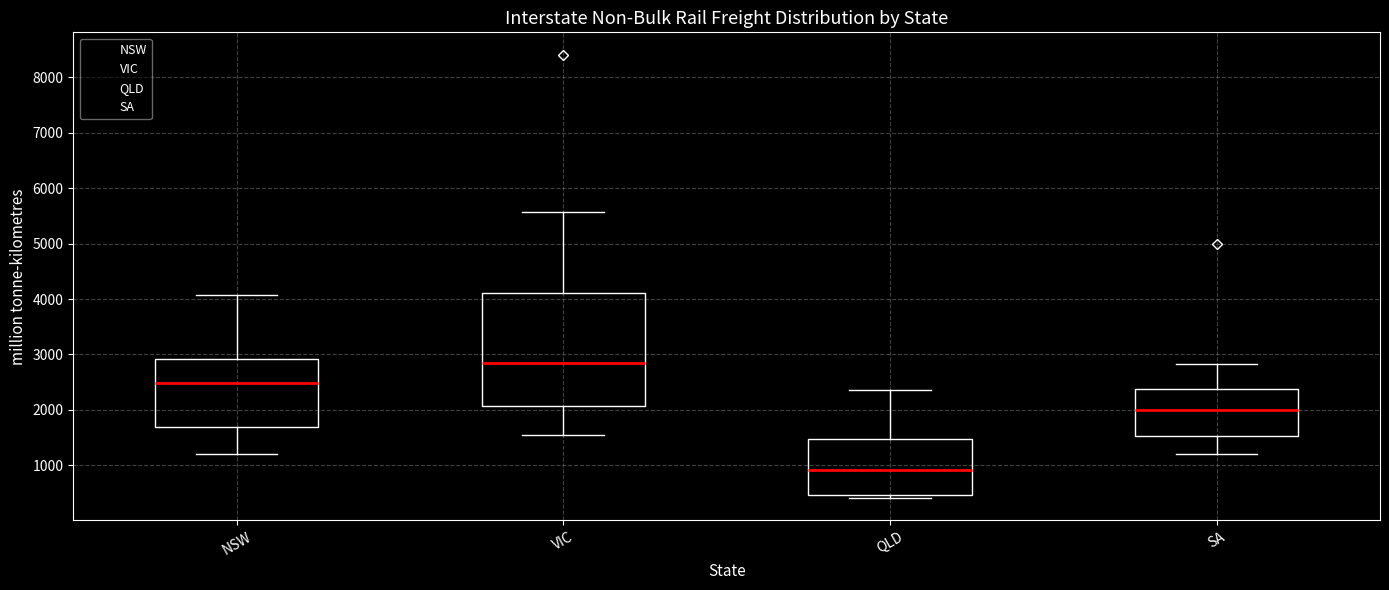

Where is the upper edge of the box for NSW on the y-axis? The values are not printed on the chart, so give them approximately, as read against the axis.

2900